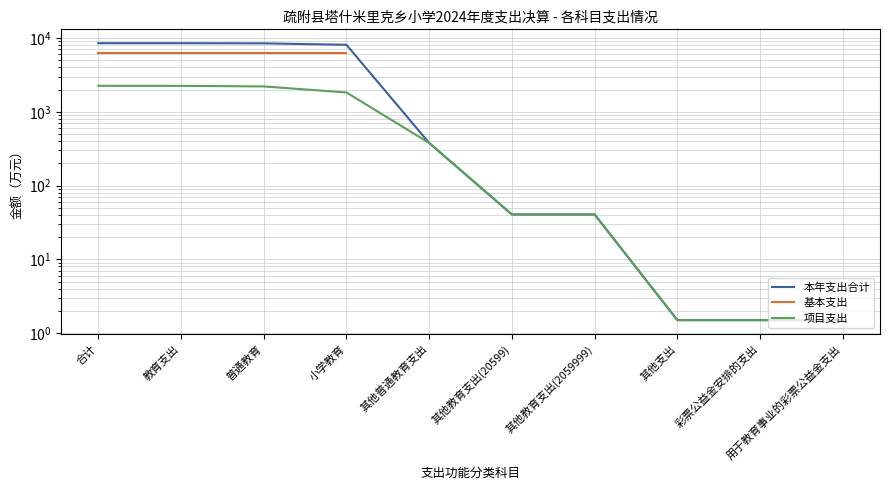

Which series has the widest spread of values?

本年支出合计